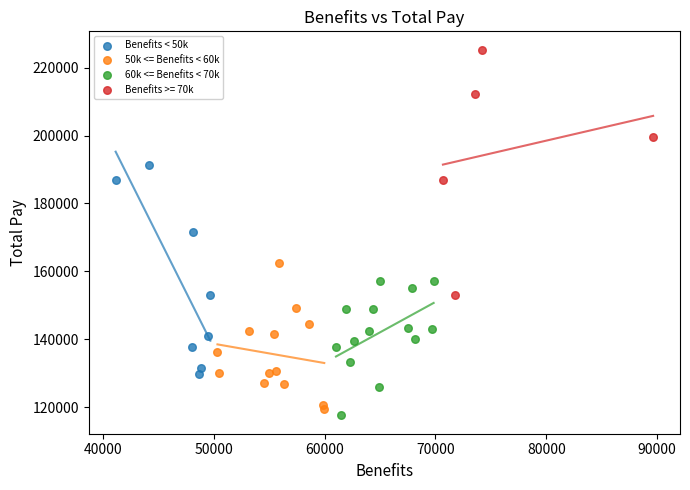

What are all the series names shown in the legend?

Benefits < 50k, 50k <= Benefits < 60k, 60k <= Benefits < 70k, Benefits >= 70k